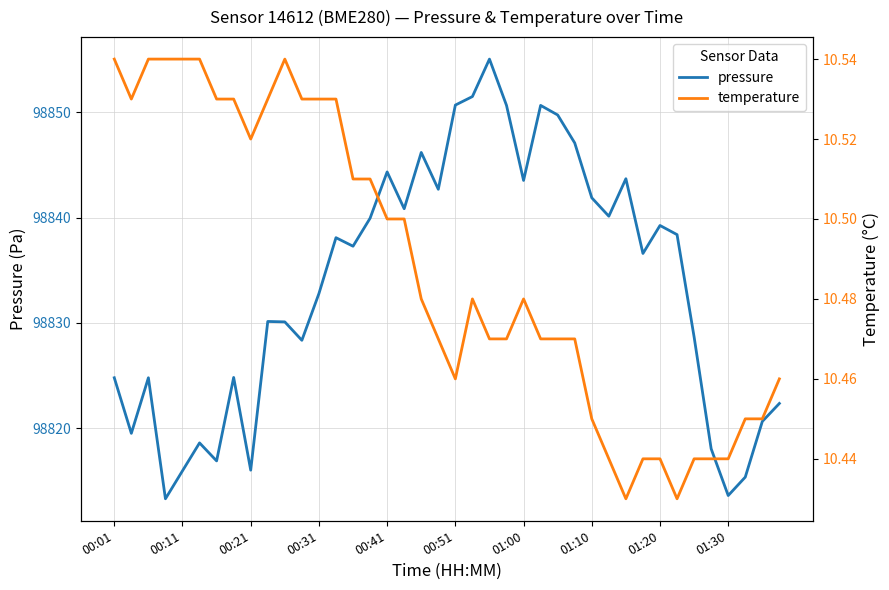

The value of pressure at 15 is 49557.8. True or false?

False